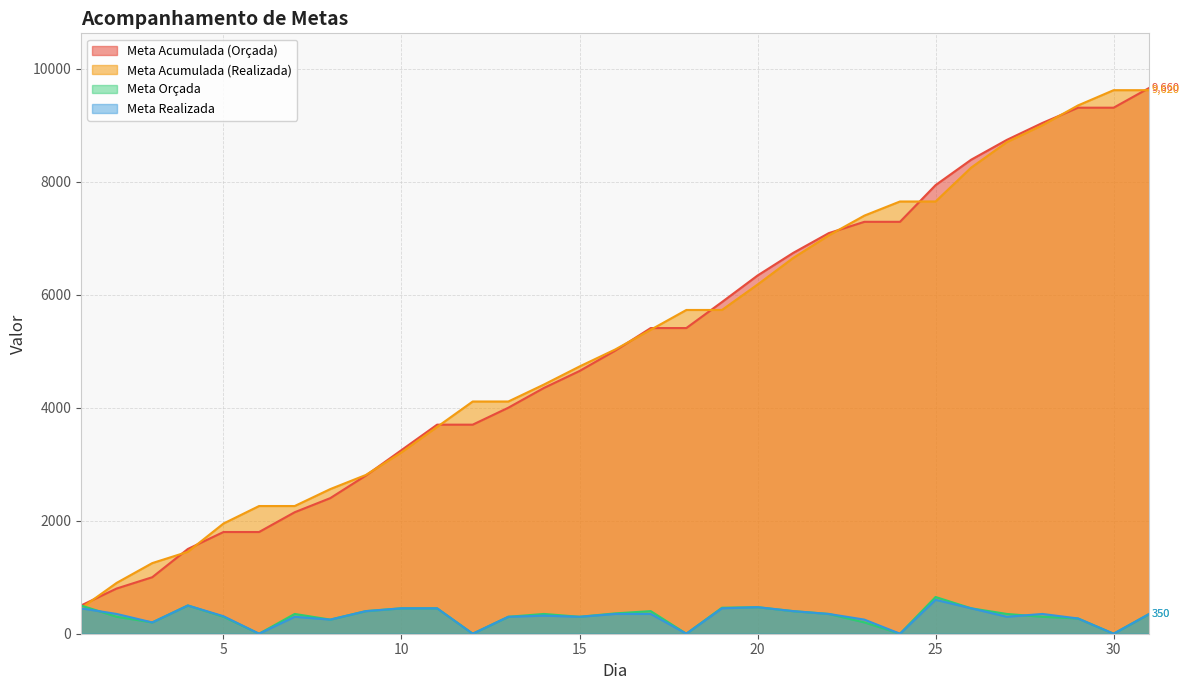

How many data points in Meta Orçada are above 350?

12